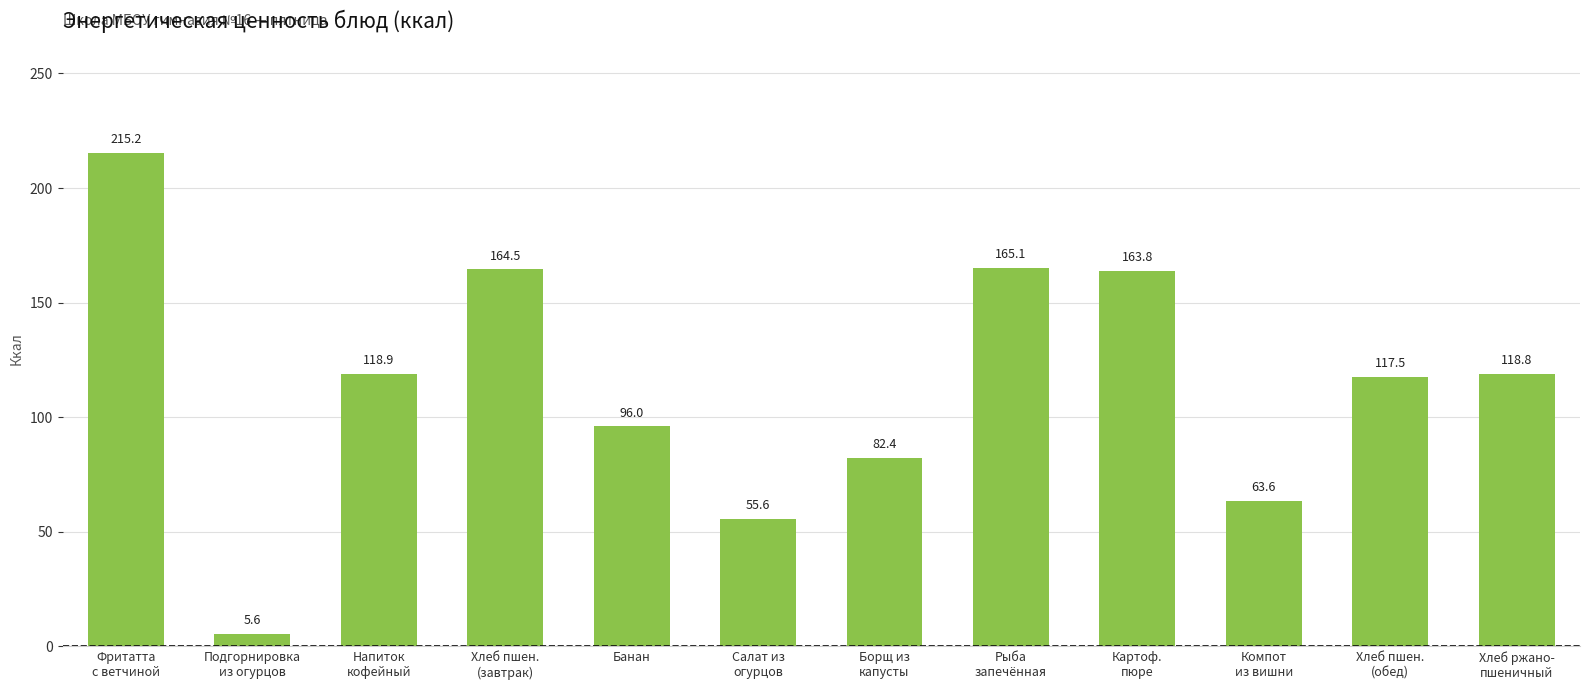

Is it true that the value at Рыба
запечённая is 279.1?

False